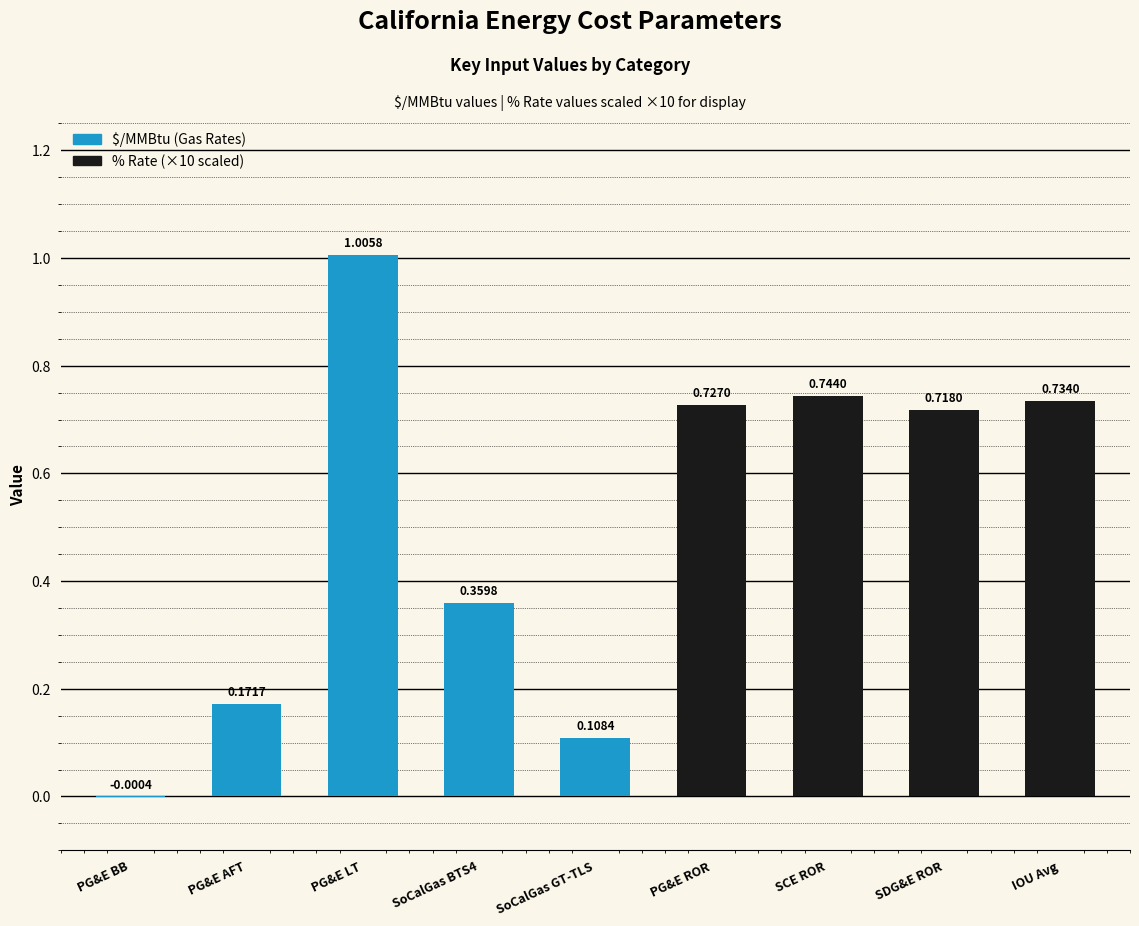

What is the sum of all values?

4.6